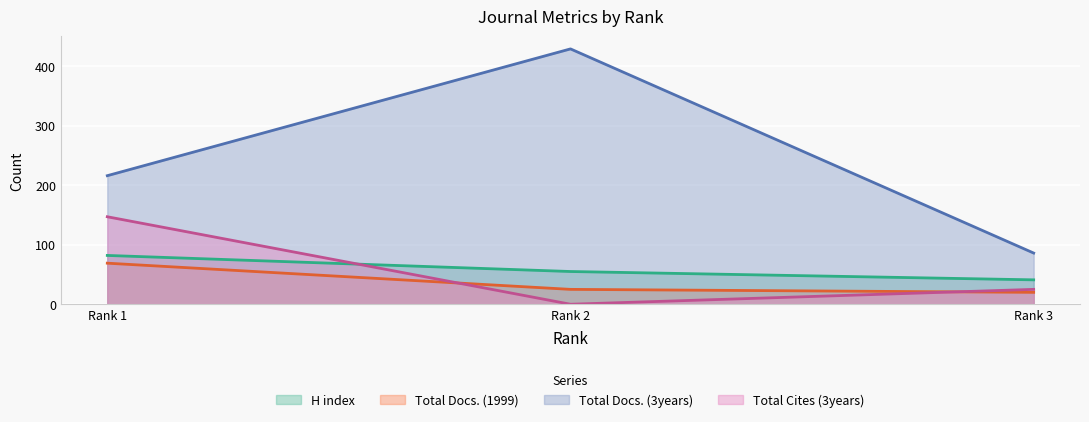

What is the approximate value of Total Docs. (3years) at Rank 3?

86